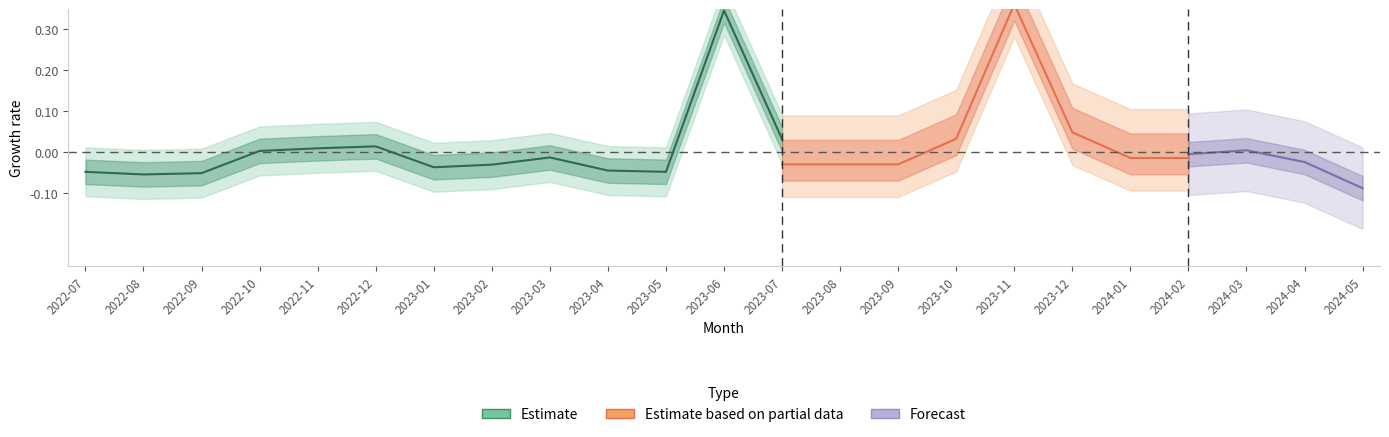

What is the difference between the second highest and second lowest values?

0.1